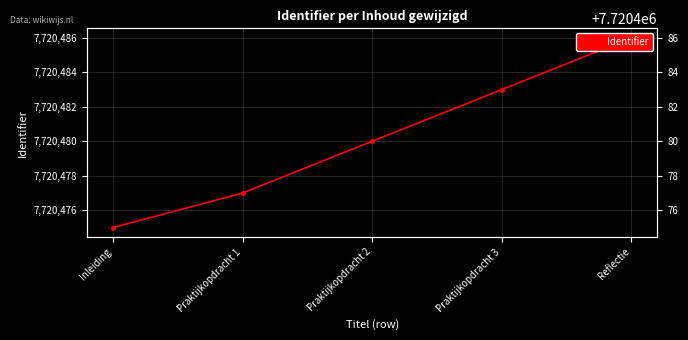

At which label does the data first exceed 7720480?

Praktijkopdracht 3